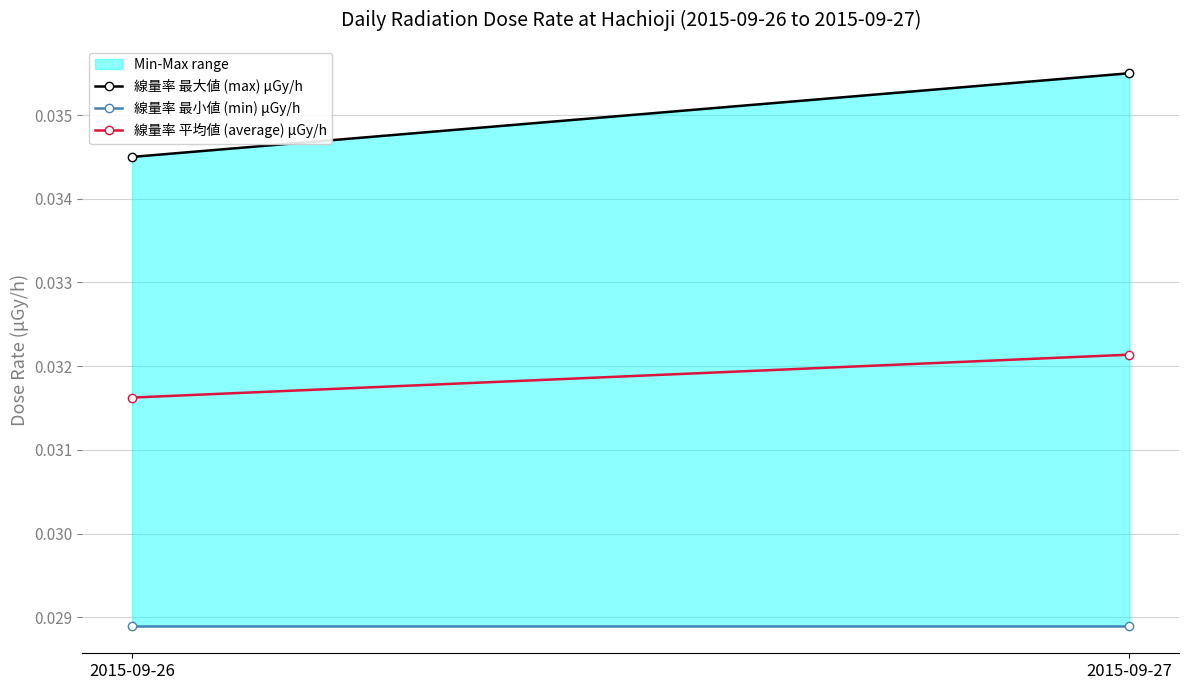

Is the value of 線量率 最大値 (max) μGy/h at 2015-09-27 greater than the value of 線量率 平均値 (average) μGy/h at 2015-09-26?

Yes